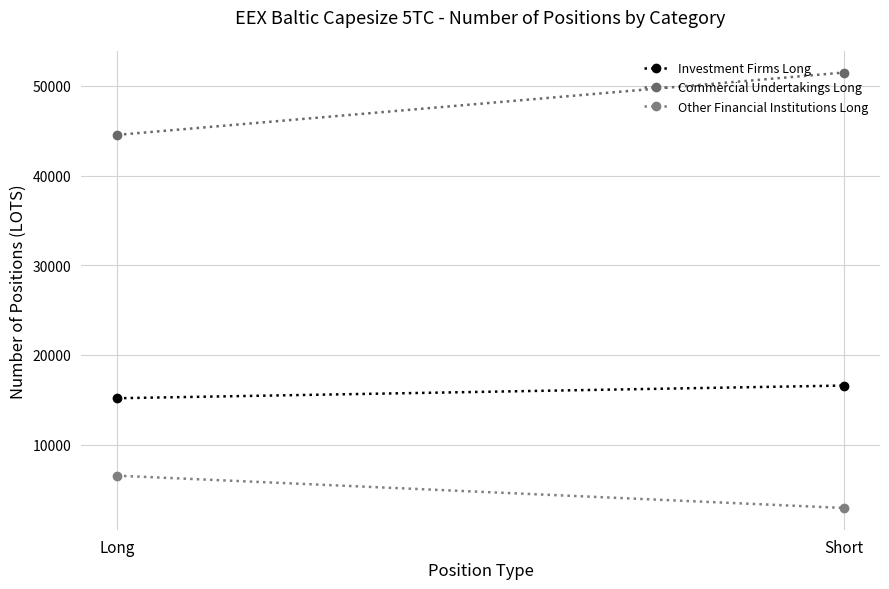

What is the sum of all Investment Firms Long values?

31744.0